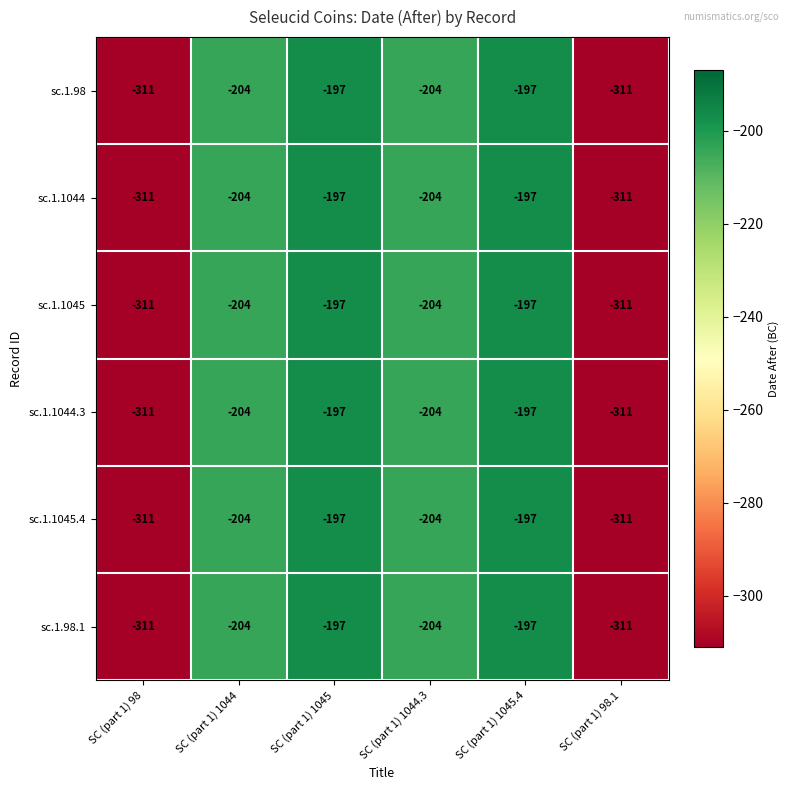

Read the sc.1.98.1 value at SC (part 1) 1045.4, to the nearest 10.

-200